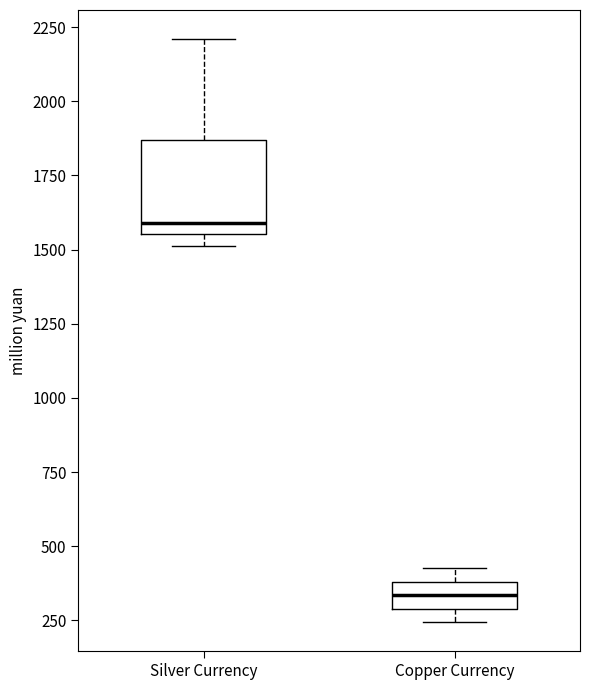

Comparing the boxes themselves (not the whiskers), which one is the tallest?

Silver Currency